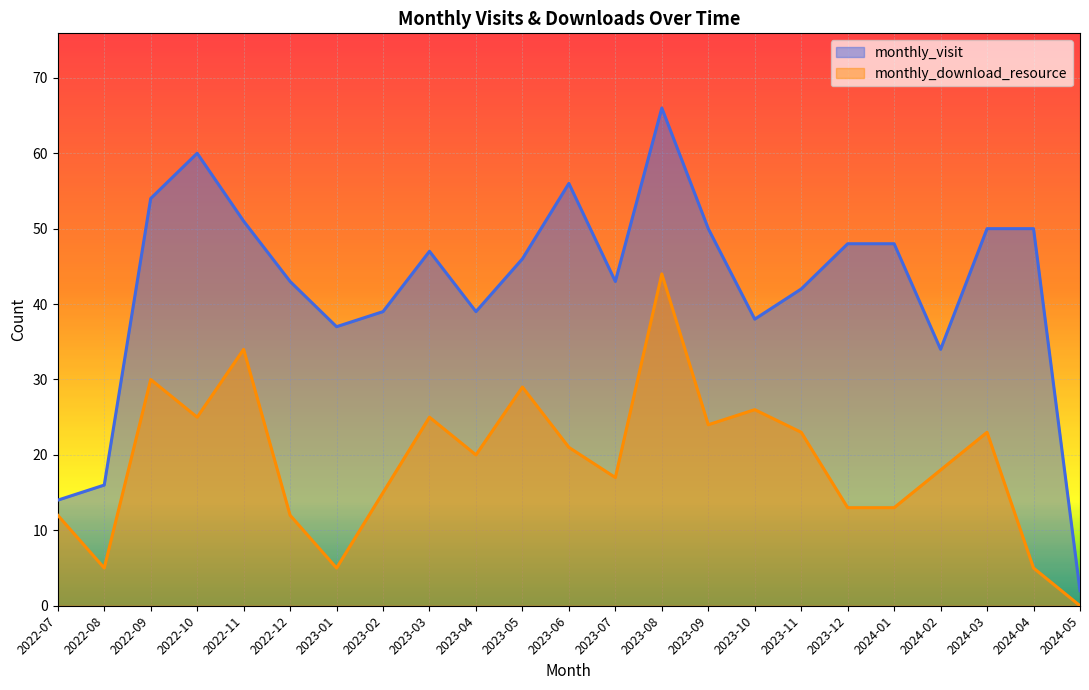

Reading left to right, list all the values displayed in this chart.

monthly_visit: 2022-07=14	2022-08=16	2022-09=54	2022-10=60	2022-11=51	2022-12=43	2023-01=37	2023-02=39	2023-03=47	2023-04=39	2023-05=46	2023-06=56	2023-07=43	2023-08=66	2023-09=50	2023-10=38	2023-11=42	2023-12=48	2024-01=48	2024-02=34	2024-03=50	2024-04=50	2024-05=2
monthly_download_resource: 2022-07=12	2022-08=5	2022-09=30	2022-10=25	2022-11=34	2022-12=12	2023-01=5	2023-02=15	2023-03=25	2023-04=20	2023-05=29	2023-06=21	2023-07=17	2023-08=44	2023-09=24	2023-10=26	2023-11=23	2023-12=13	2024-01=13	2024-02=18	2024-03=23	2024-04=5	2024-05=0